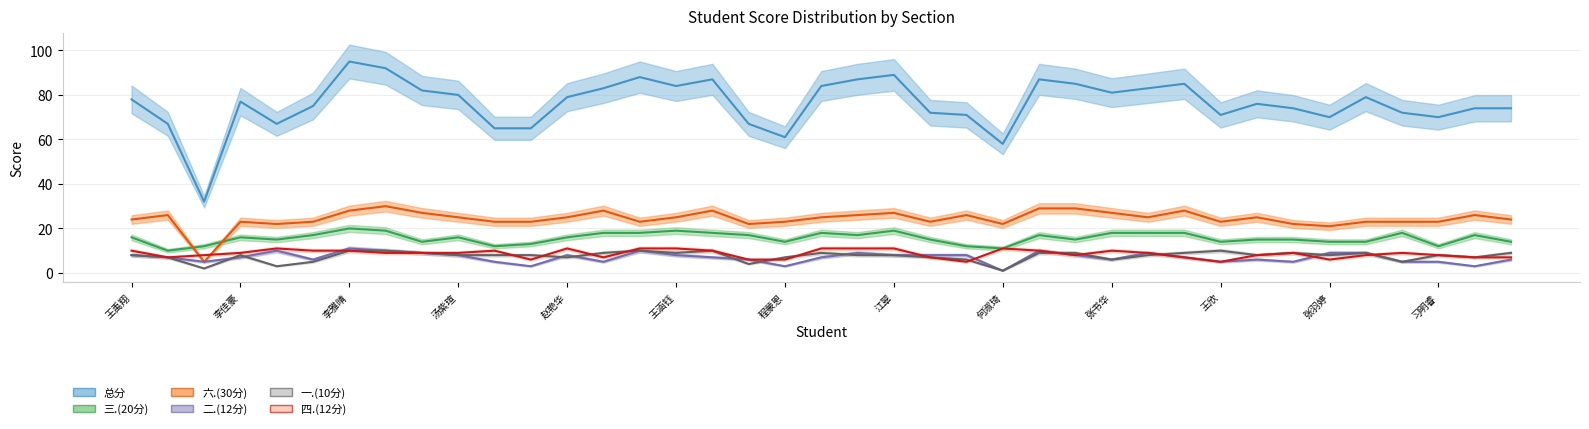

Which series has the largest range (max minus min)?

总分